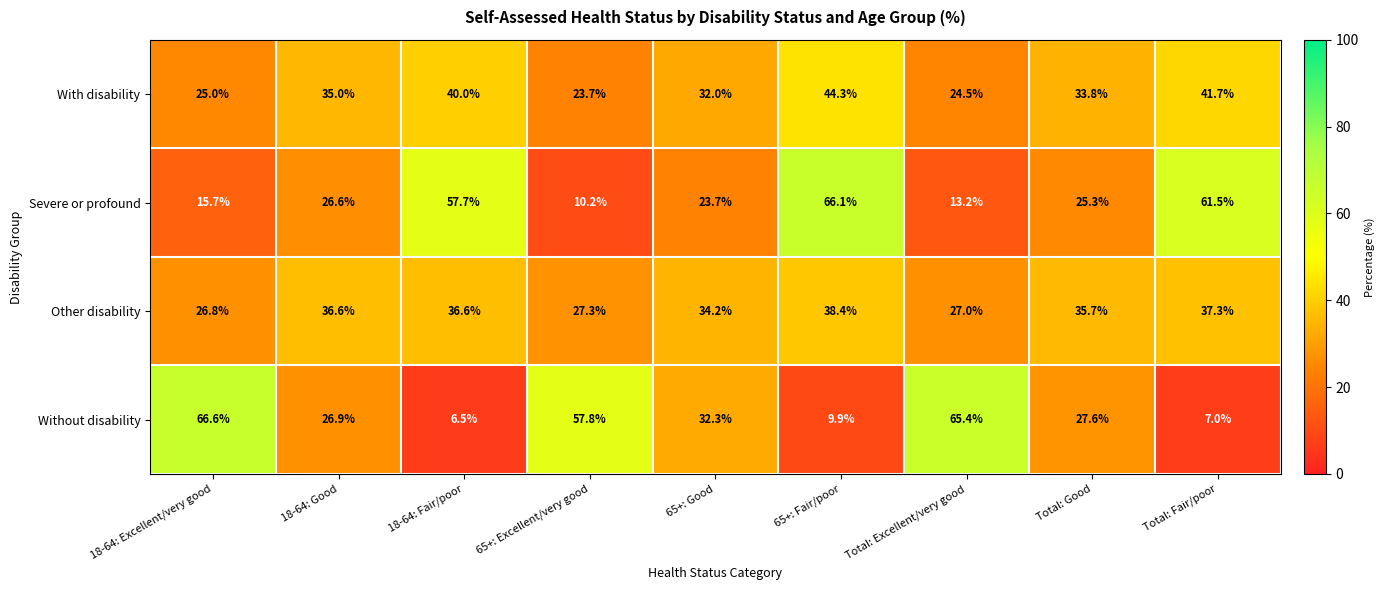

True or false: Severe or profound has a value of 7.2 at 18-64: Excellent/very good.

False